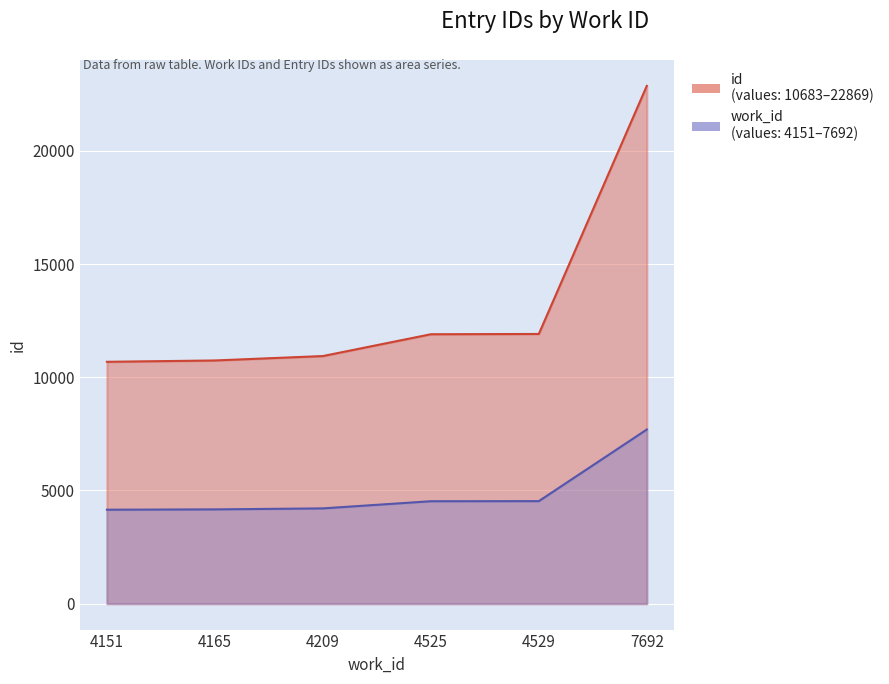

True or false: id has a value of 11913 at 4529.

True